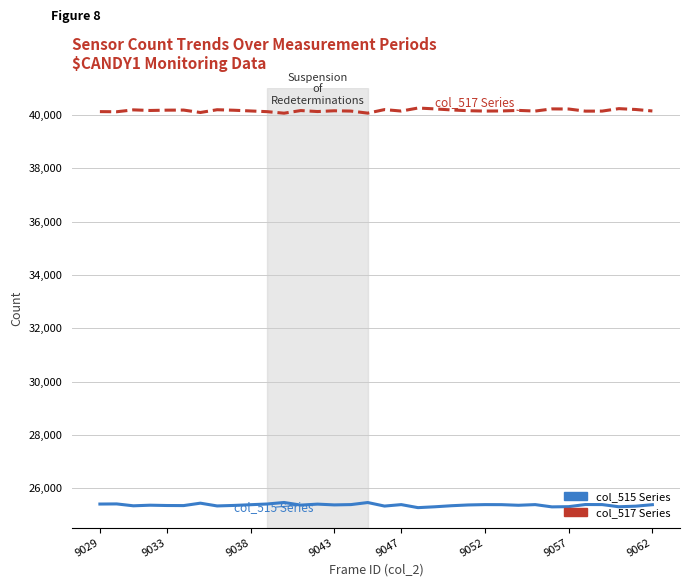

What are all the series names shown in the legend?

col_515 Series, col_517 Series